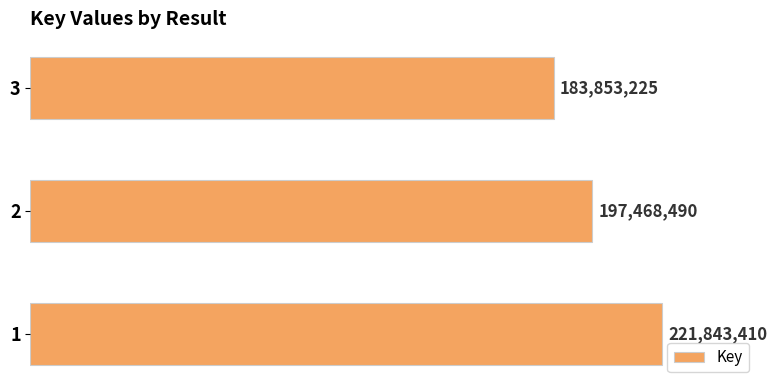

What is the minimum value shown in the chart?

183853225